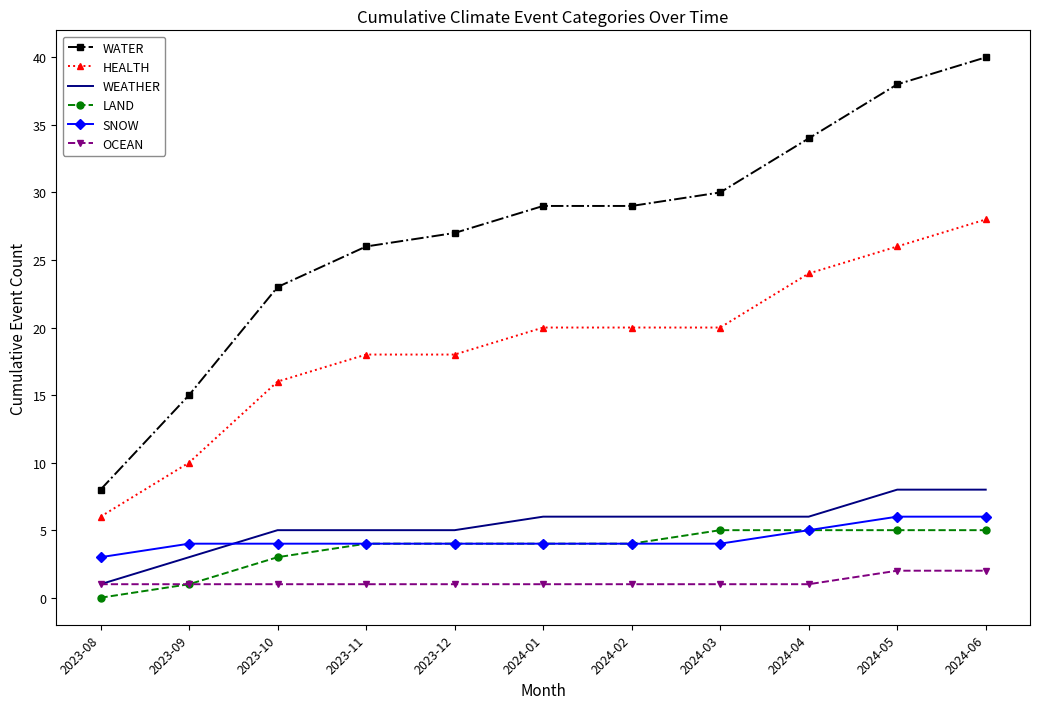

At which category does the chart reach its minimum across all series?

2023-08